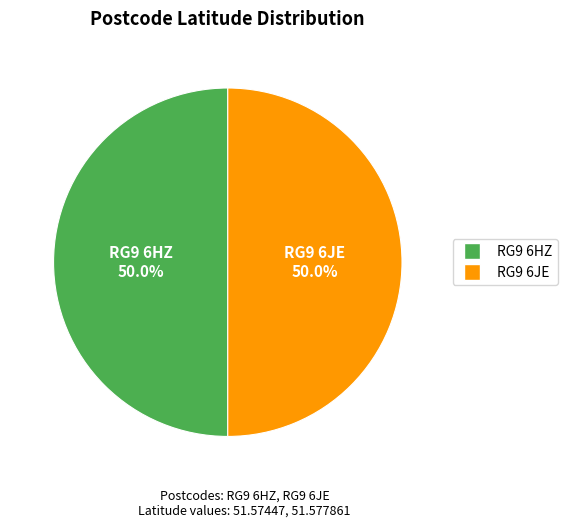

Is it true that RG9 6JE is 39% of the pie?

False